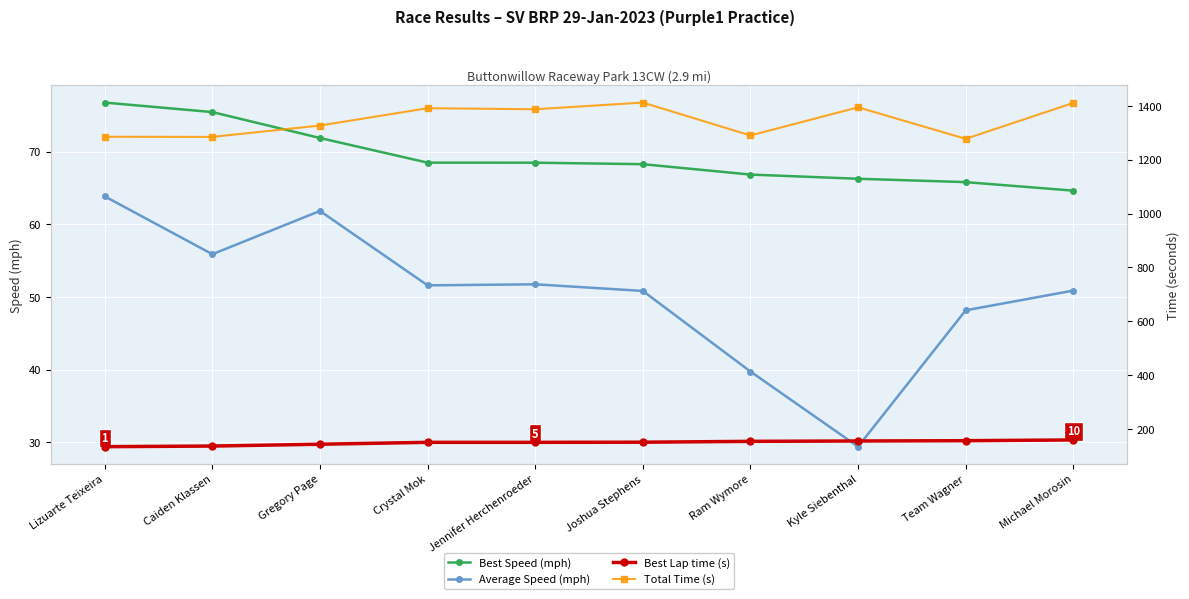

True or false: Best Speed (mph) and Best Lap time (s) cross at least once.

False